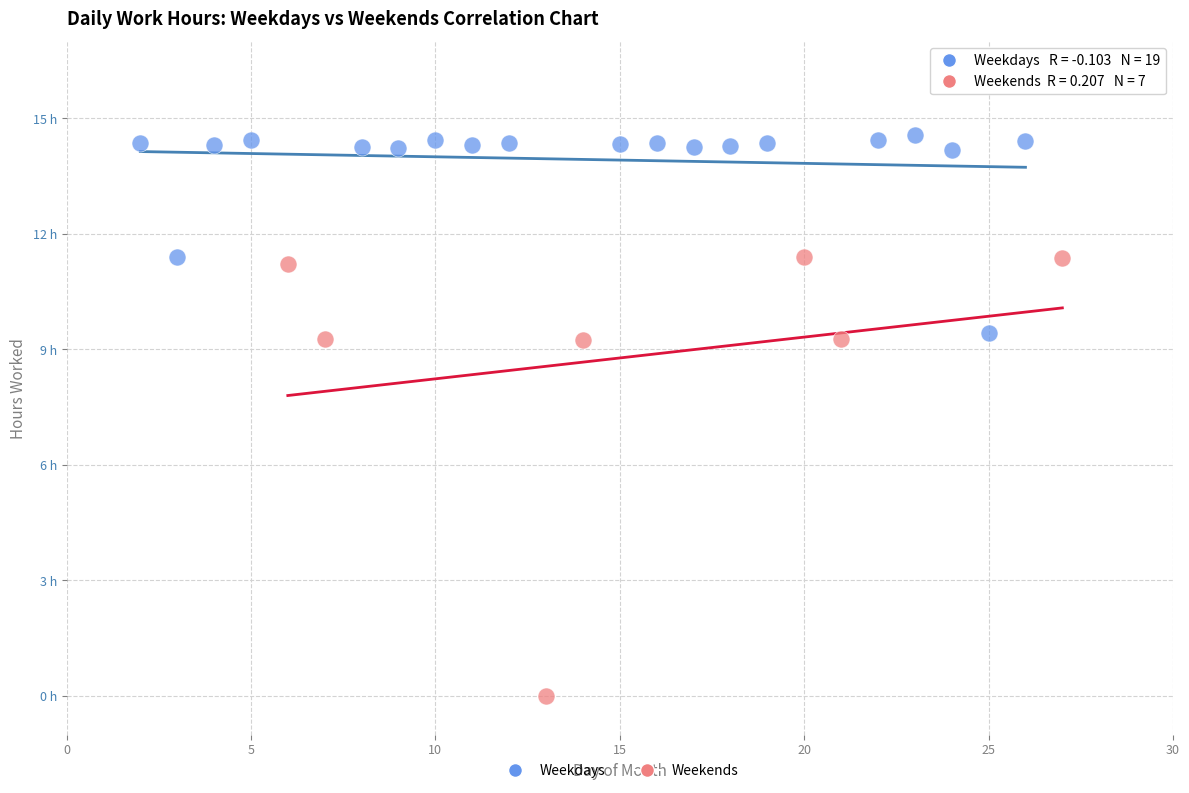

What are all the series names shown in the legend?

Weekdays, Weekends